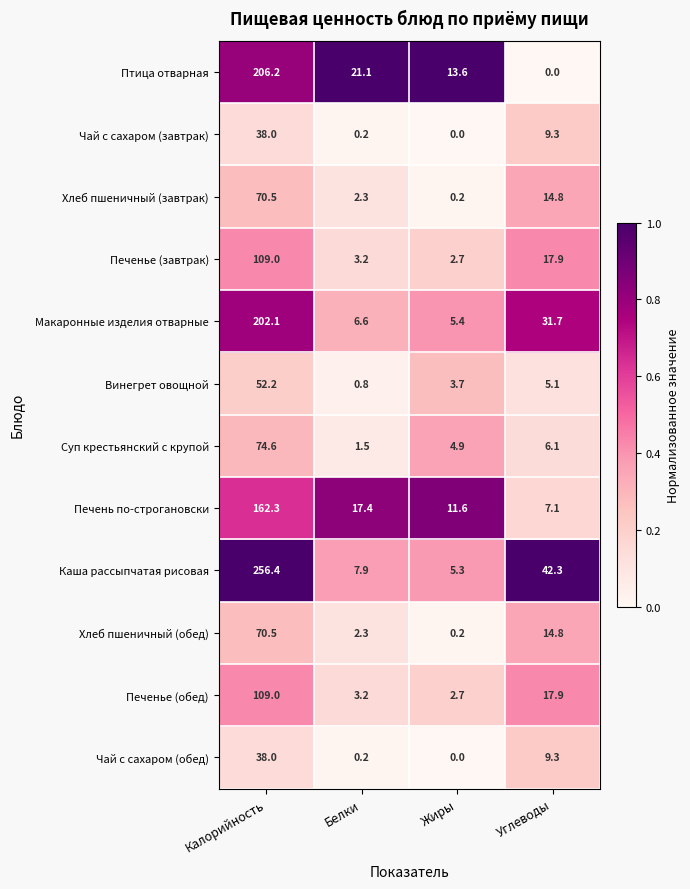

At which label is Печень по-строгановски closest to 84?

Белки